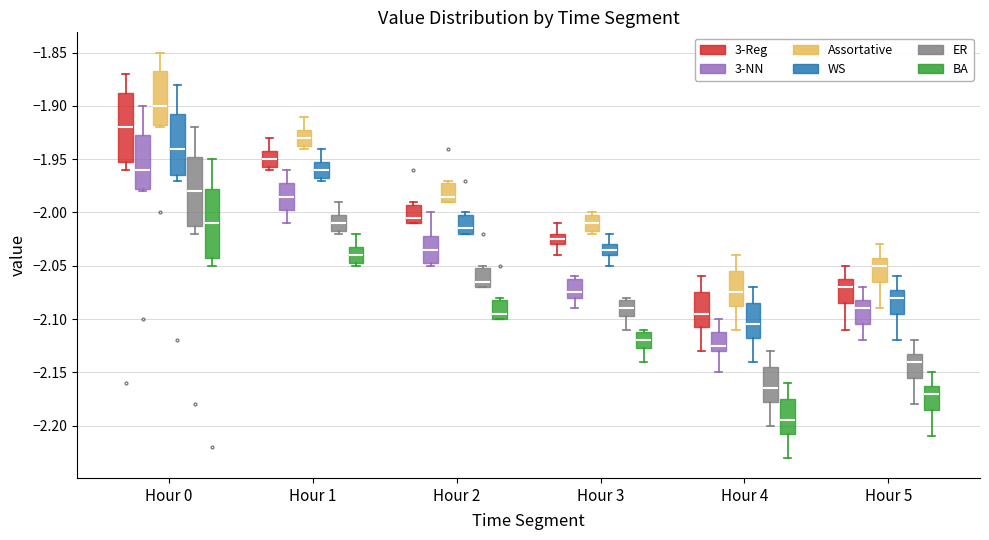

Reading left to right, read every box against the y-axis: the position of its median line, the range the box covers, and the ends of its whiskers. The values are not printed on the chart, so give them approximately, as read against the axis.

Hour 0 (3-Reg): median -1.920, box -1.950 to -1.885, whiskers -1.960 to -1.870
Hour 0 (3-NN): median -1.960, box -1.975 to -1.925, whiskers -1.980 to -1.900
Hour 0 (Assortative): median -1.900, box -1.915 to -1.865, whiskers -1.920 to -1.850
Hour 0 (WS): median -1.940, box -1.965 to -1.905, whiskers -1.970 to -1.880
Hour 0 (ER): median -1.980, box -2.010 to -1.945, whiskers -2.020 to -1.920
Hour 0 (BA): median -2.010, box -2.040 to -1.975, whiskers -2.050 to -1.950
Hour 1 (3-Reg): median -1.950, box -1.955 to -1.940, whiskers -1.960 to -1.930
Hour 1 (3-NN): median -1.985, box -1.995 to -1.970, whiskers -2.010 to -1.960
Hour 1 (Assortative): median -1.930, box -1.935 to -1.920, whiskers -1.940 to -1.910
Hour 1 (WS): median -1.960, box -1.965 to -1.950, whiskers -1.970 to -1.940
Hour 1 (ER): median -2.010, box -2.015 to -2.000, whiskers -2.020 to -1.990
Hour 1 (BA): median -2.040, box -2.045 to -2.030, whiskers -2.050 to -2.020
Hour 2 (3-Reg): median -2.005, box -2.010 to -1.990, whiskers -2.010 to -1.990 (just above the box's upper edge)
Hour 2 (3-NN): median -2.035, box -2.045 to -2.020, whiskers -2.050 to -2.000
Hour 2 (Assortative): median -1.985, box -1.990 to -1.970, whiskers -1.990 to -1.970 (just above the box's upper edge)
Hour 2 (WS): median -2.015, box -2.020 to -2.000, whiskers -2.020 to -2.000 (just above the box's upper edge)
Hour 2 (ER): median -2.065, box -2.070 to -2.050, whiskers -2.070 to -2.050 (just above the box's upper edge)
Hour 2 (BA): median -2.095, box -2.100 to -2.080, whiskers -2.100 to -2.080 (just above the box's upper edge)
Hour 3 (3-Reg): median -2.025, box -2.030 to -2.020, whiskers -2.040 to -2.010
Hour 3 (3-NN): median -2.075, box -2.080 to -2.060, whiskers -2.090 to -2.060 (just above the box's upper edge)
Hour 3 (Assortative): median -2.010, box -2.015 to -2.000, whiskers -2.020 to -2.000 (just above the box's upper edge)
Hour 3 (WS): median -2.035, box -2.040 to -2.030, whiskers -2.050 to -2.020
Hour 3 (ER): median -2.090, box -2.095 to -2.080, whiskers -2.110 to -2.080 (just above the box's upper edge)
Hour 3 (BA): median -2.120, box -2.125 to -2.110, whiskers -2.140 to -2.110 (just above the box's upper edge)
Hour 4 (3-Reg): median -2.095, box -2.105 to -2.075, whiskers -2.130 to -2.060
Hour 4 (3-NN): median -2.125, box -2.130 to -2.110, whiskers -2.150 to -2.100
Hour 4 (Assortative): median -2.075, box -2.085 to -2.055, whiskers -2.110 to -2.040
Hour 4 (WS): median -2.105, box -2.115 to -2.085, whiskers -2.140 to -2.070
Hour 4 (ER): median -2.165, box -2.175 to -2.145, whiskers -2.200 to -2.130
Hour 4 (BA): median -2.195, box -2.205 to -2.175, whiskers -2.230 to -2.160
Hour 5 (3-Reg): median -2.070, box -2.085 to -2.060, whiskers -2.110 to -2.050
Hour 5 (3-NN): median -2.090, box -2.105 to -2.080, whiskers -2.120 to -2.070
Hour 5 (Assortative): median -2.050, box -2.065 to -2.040, whiskers -2.090 to -2.030
Hour 5 (WS): median -2.080, box -2.095 to -2.070, whiskers -2.120 to -2.060
Hour 5 (ER): median -2.140, box -2.155 to -2.130, whiskers -2.180 to -2.120
Hour 5 (BA): median -2.170, box -2.185 to -2.160, whiskers -2.210 to -2.150